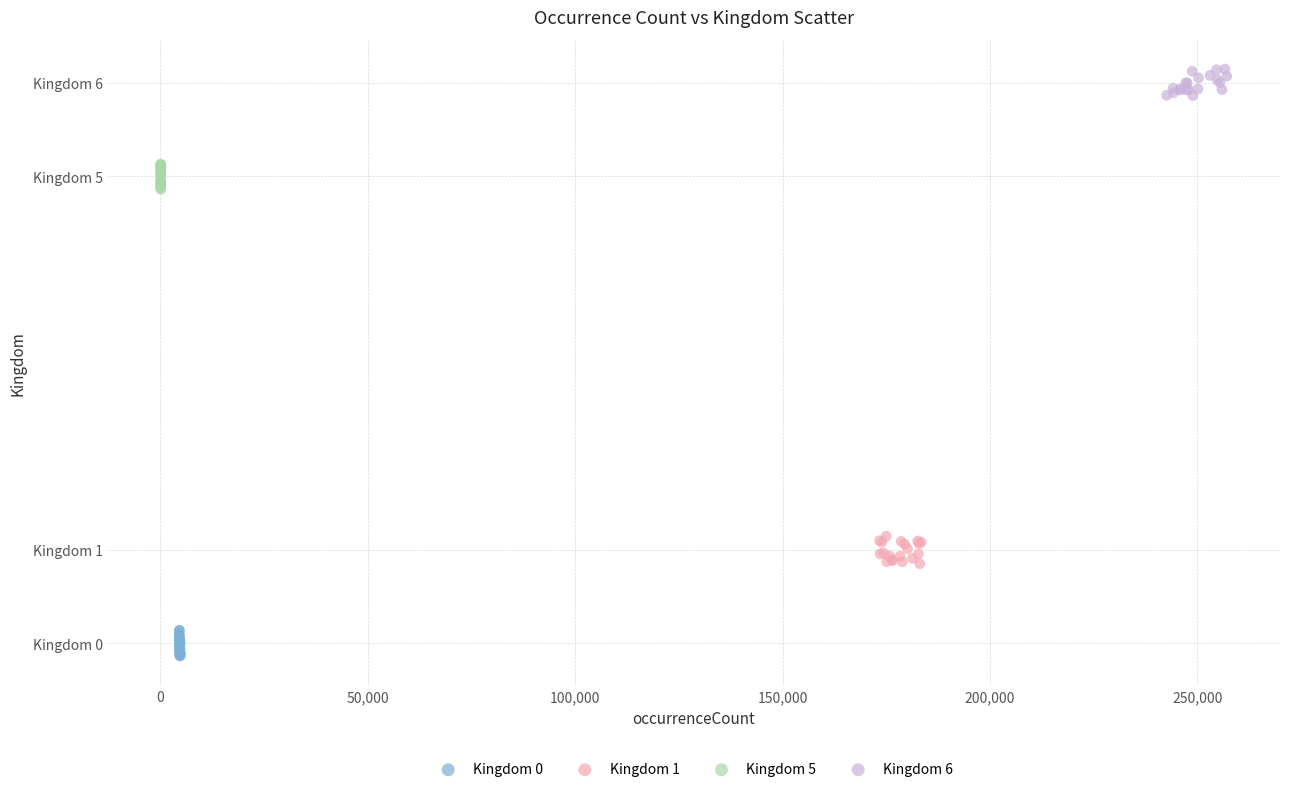

Which series contains the highest Y value?

Kingdom 6